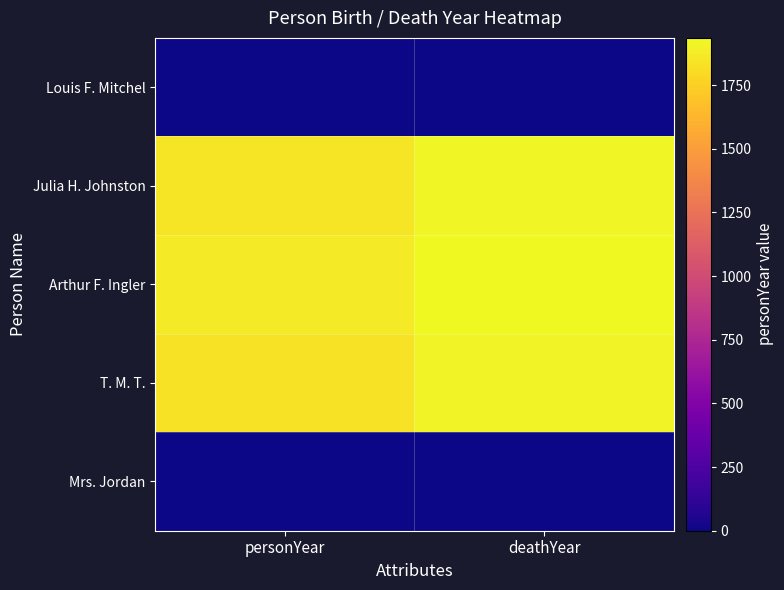

Which series has the largest range (max minus min)?

T. M. T.